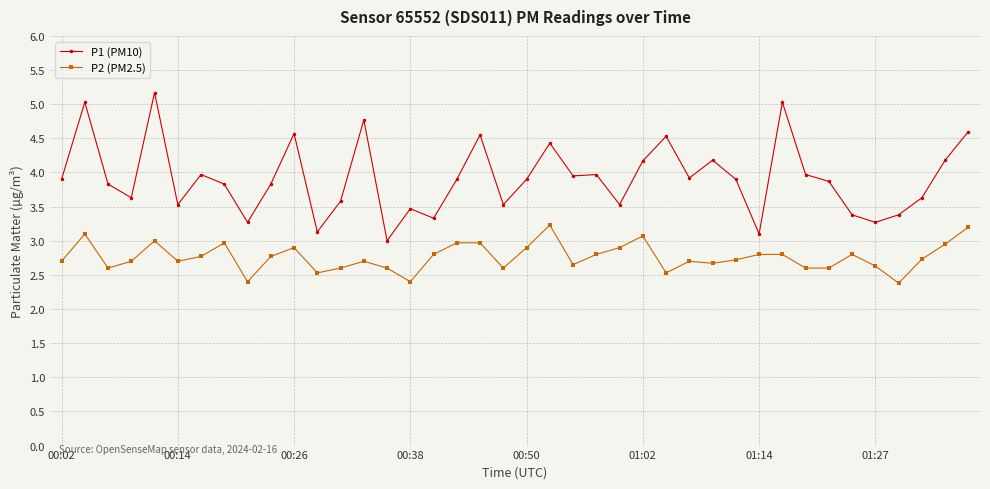

Which series has the widest spread of values?

P1 (PM10)